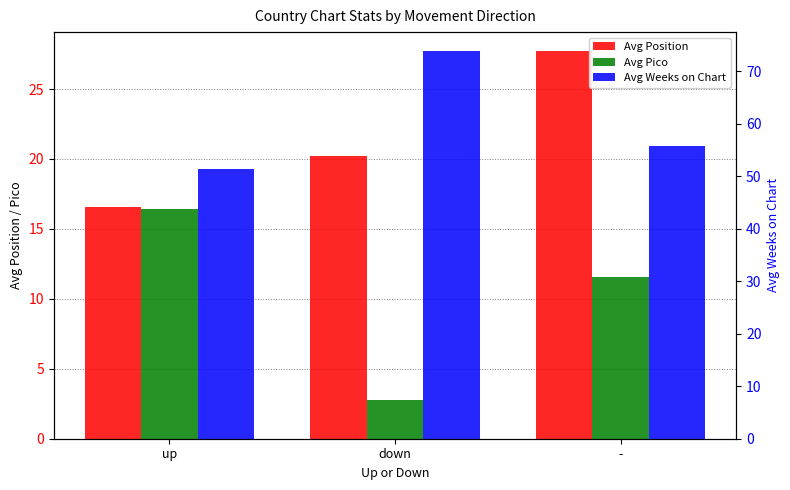

What is the difference between the Avg Pico values at - and up?

4.9